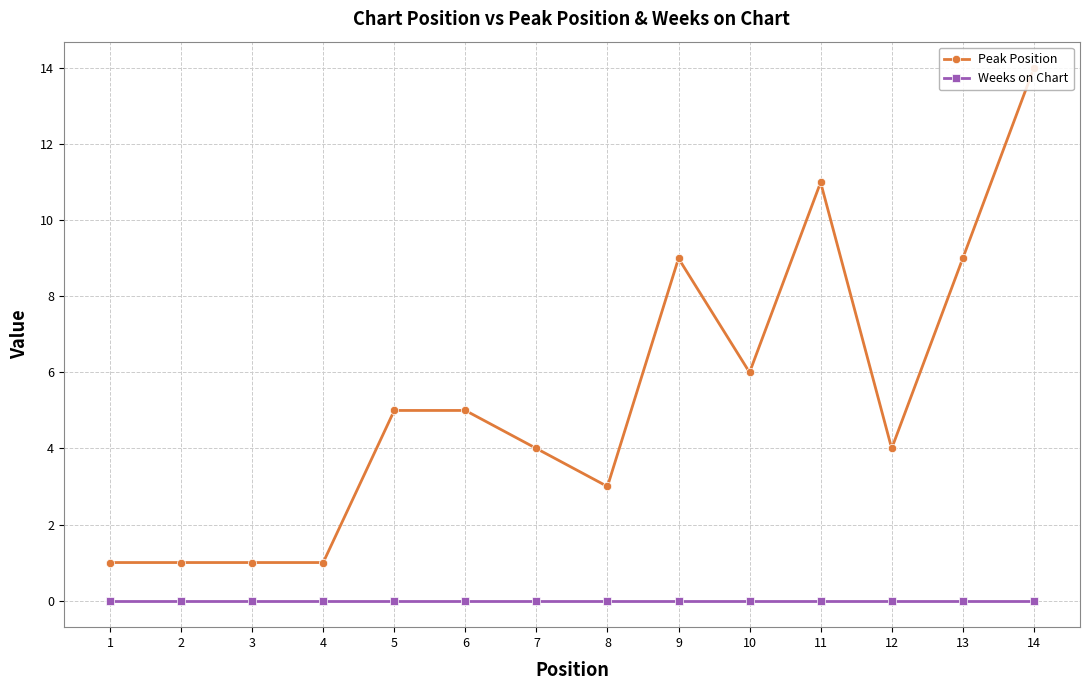

How many data points does each series have?

14